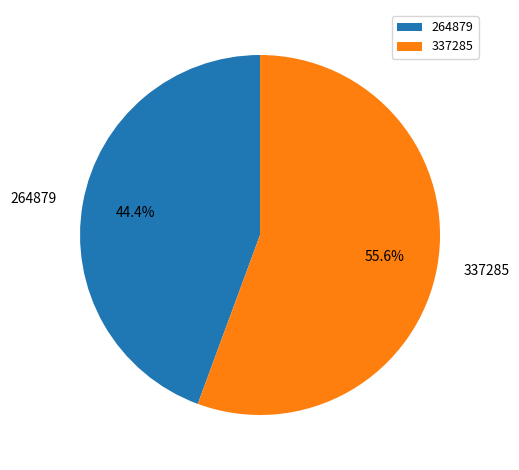

Which has a higher value, 264879 or 337285?

337285